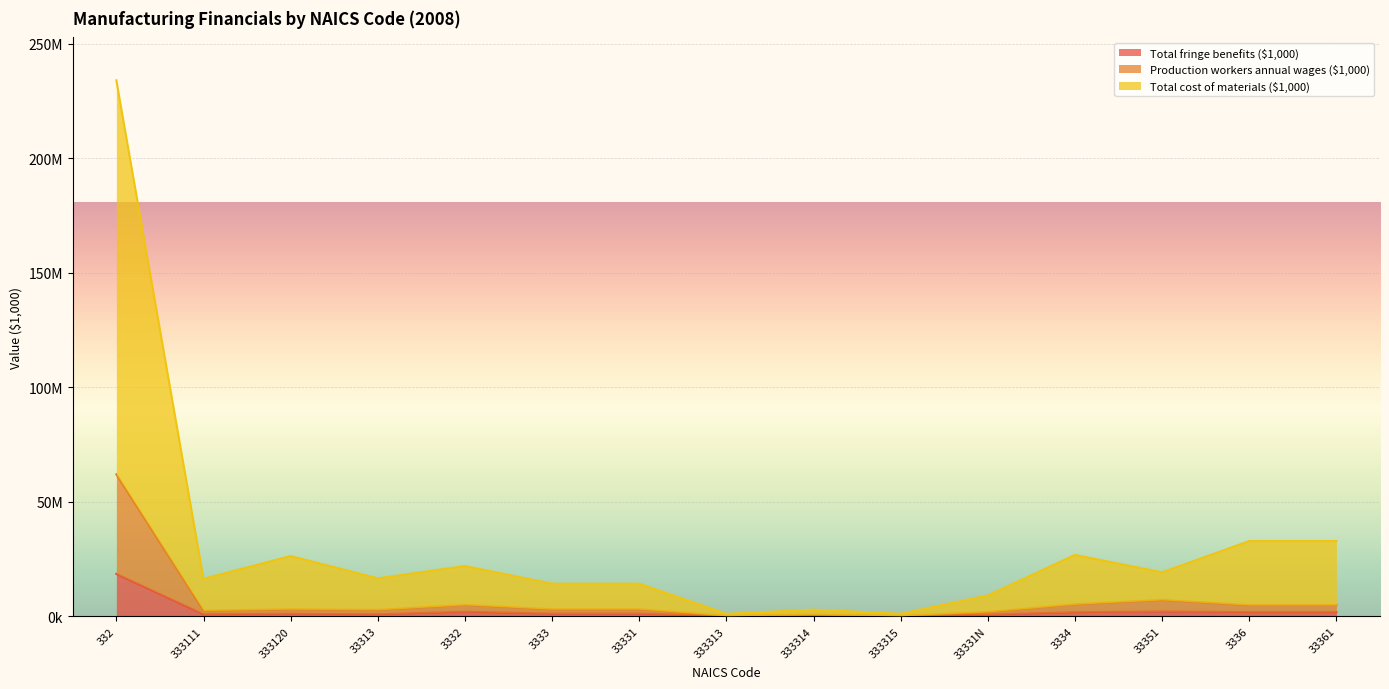

List the series in order of their overall mean, highest first.

Total cost of materials ($1,000), Production workers annual wages ($1,000), Total fringe benefits ($1,000)